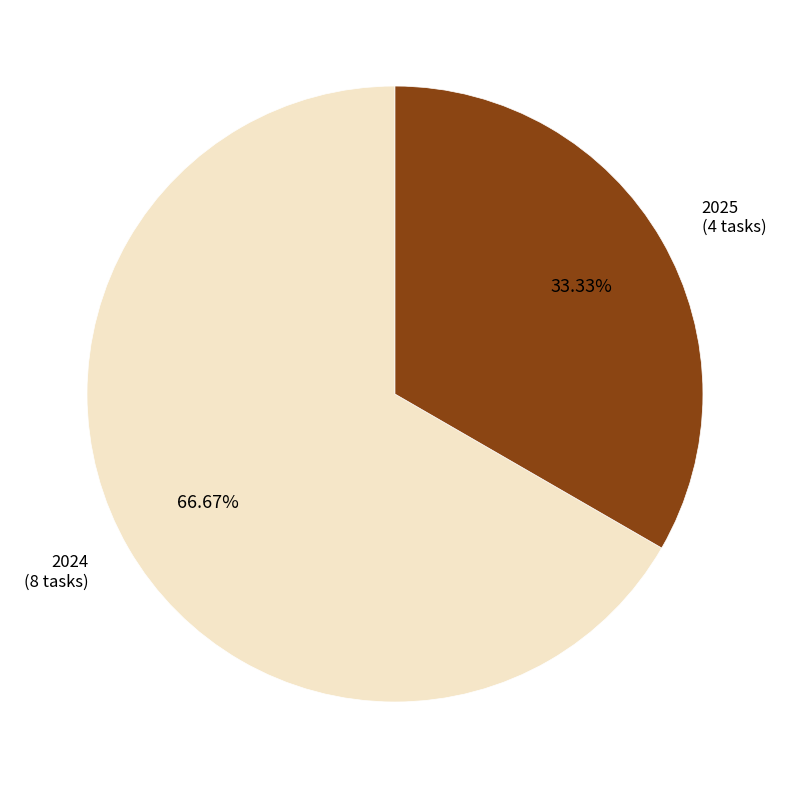

What percentage is the 2025 slice, to the nearest percent?

33%